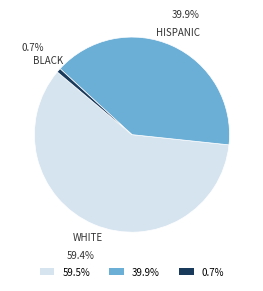

Approximately how many times larger is the value at HISPANIC compared to WHITE?

0.7